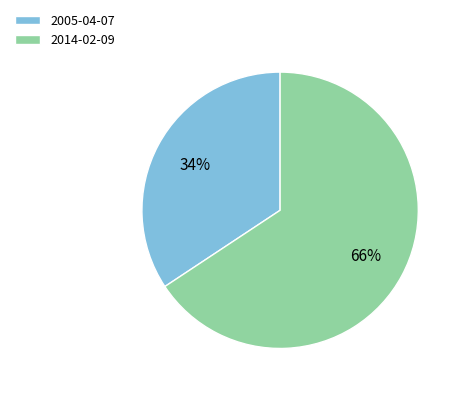

How many segments does this pie chart have?

2